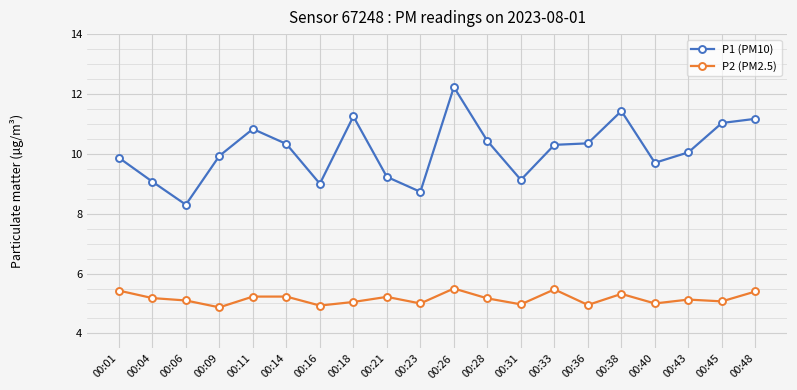

The value of P2 (PM2.5) at 00:26 is 5.5. True or false?

True